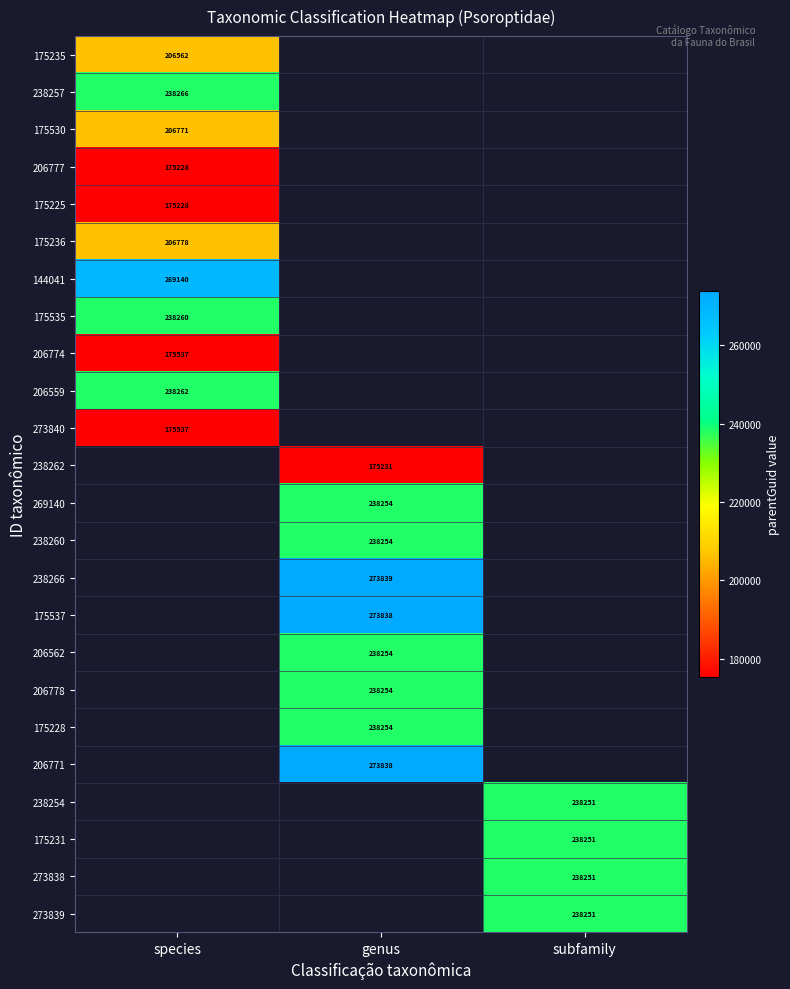

The 175228 series shows 148222 at genus. True or false?

False